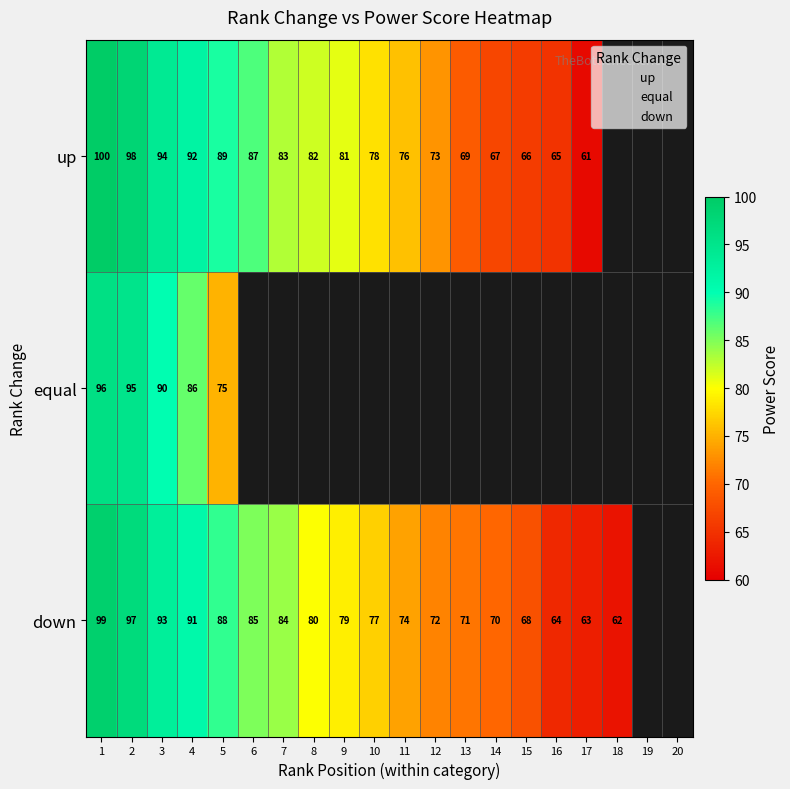

True or false: equal has a value of 129 at 4.

False